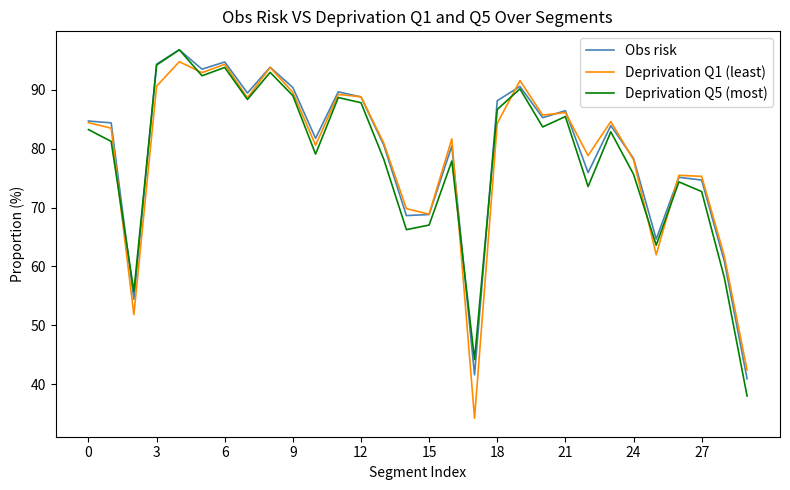

True or false: Deprivation Q5 (most) has more than 1 interior local peaks.

True